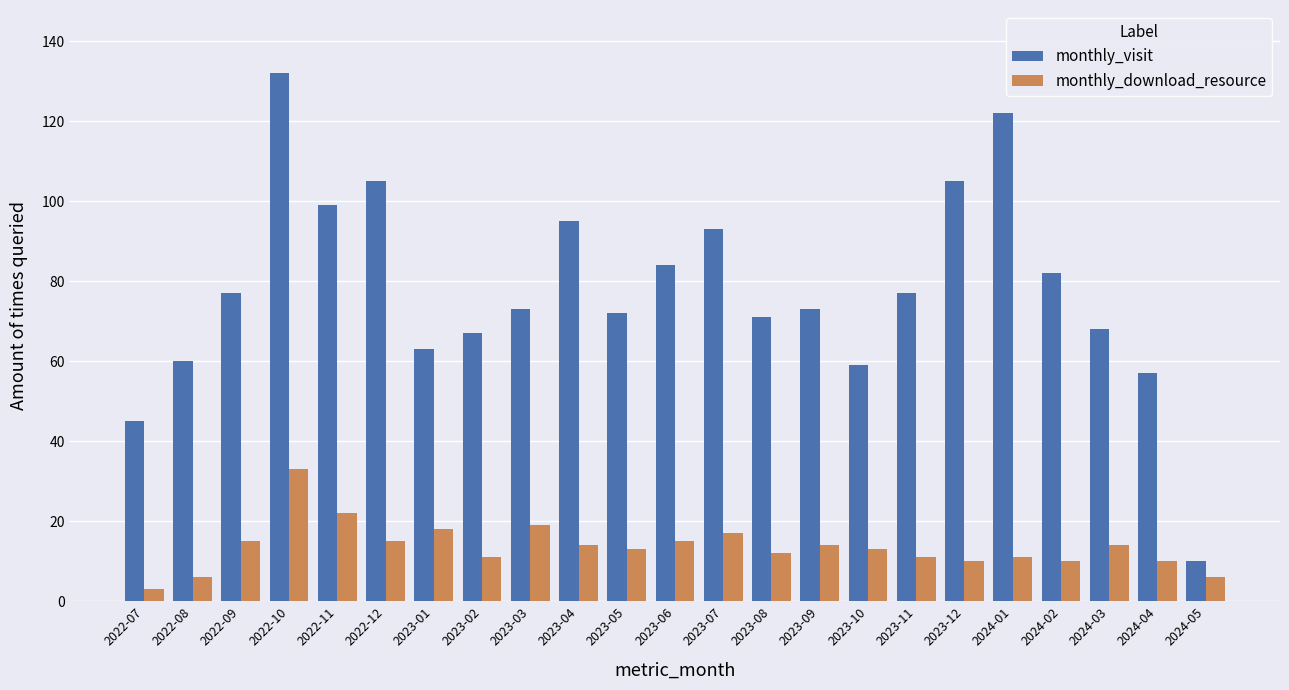

Does the chart contain stacked bars?

No